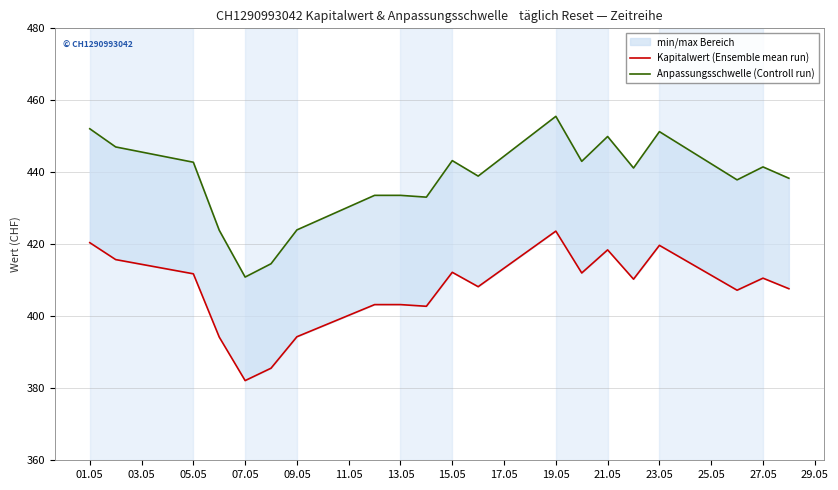

What is the value of the Kapitalwert (Ensemble mean run) point at the 19th from the left?

410.6